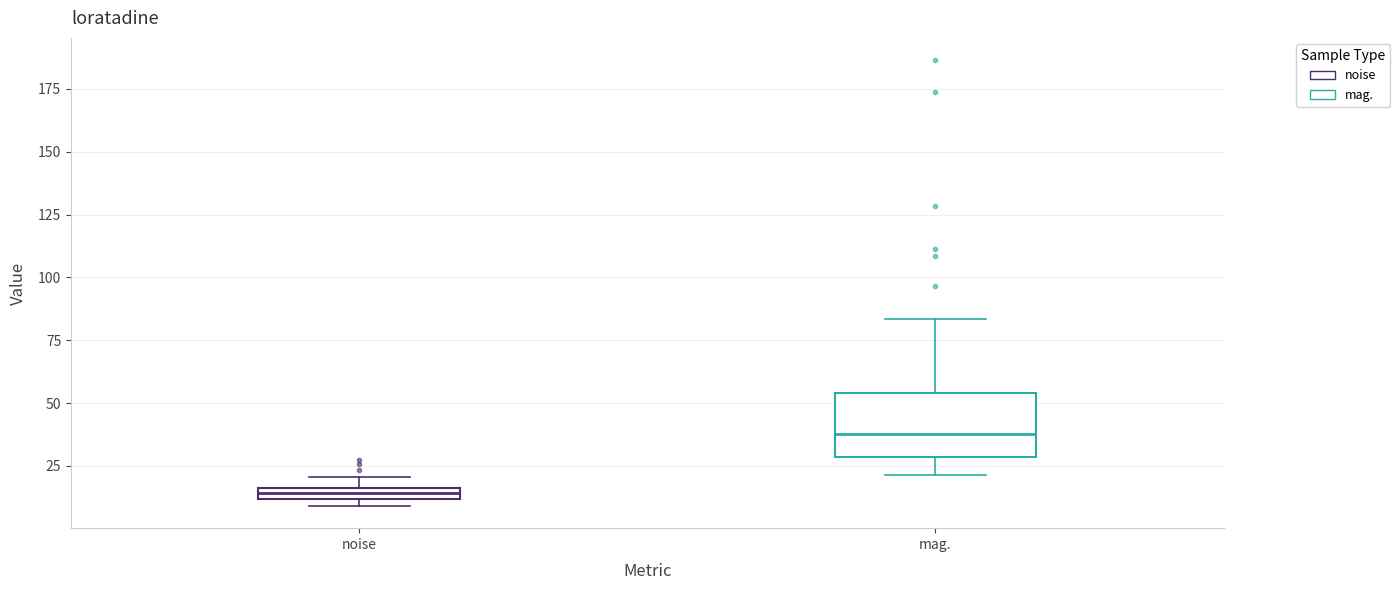

Which box has the highest median line?

mag.